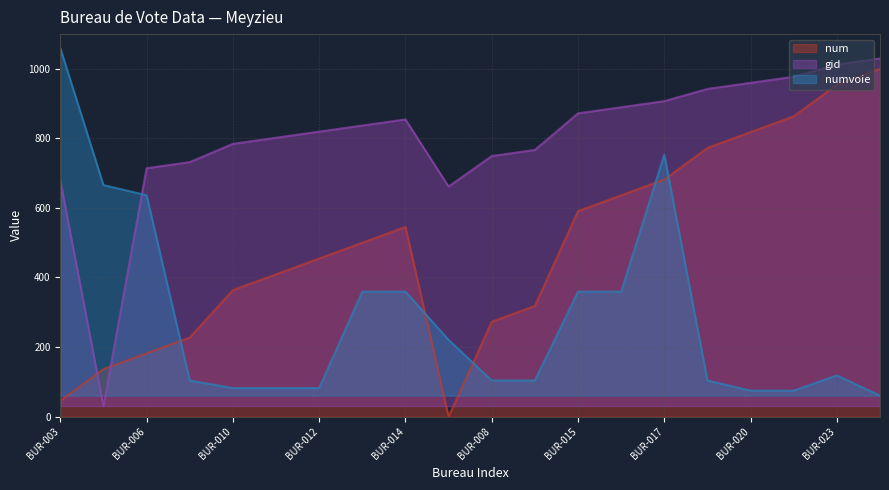

Is the value of numvoie at BUR-014 greater than the value of gid at BUR-006?

No